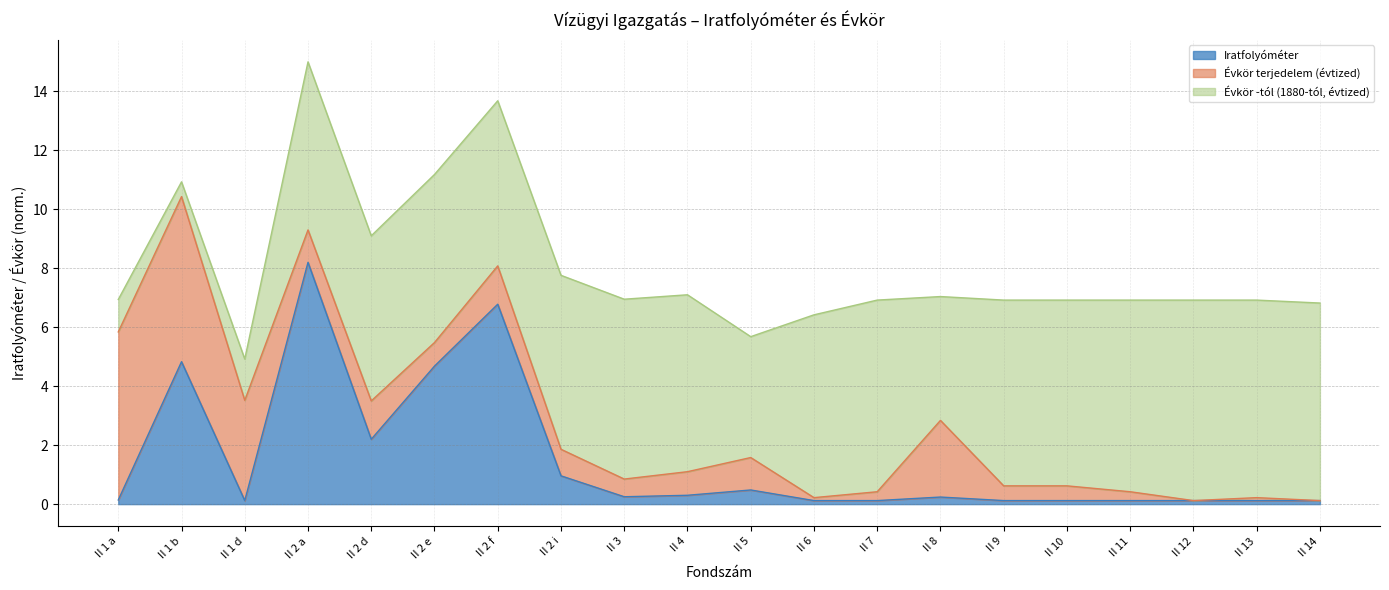

Does the chart display data point markers on the line(s)?

No